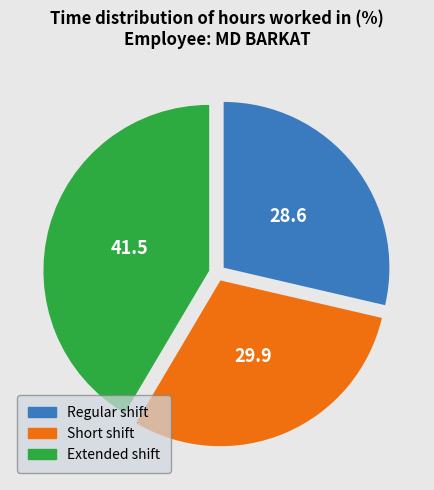

Rank the categories by value from highest to lowest.

Extended shift, Short shift, Regular shift